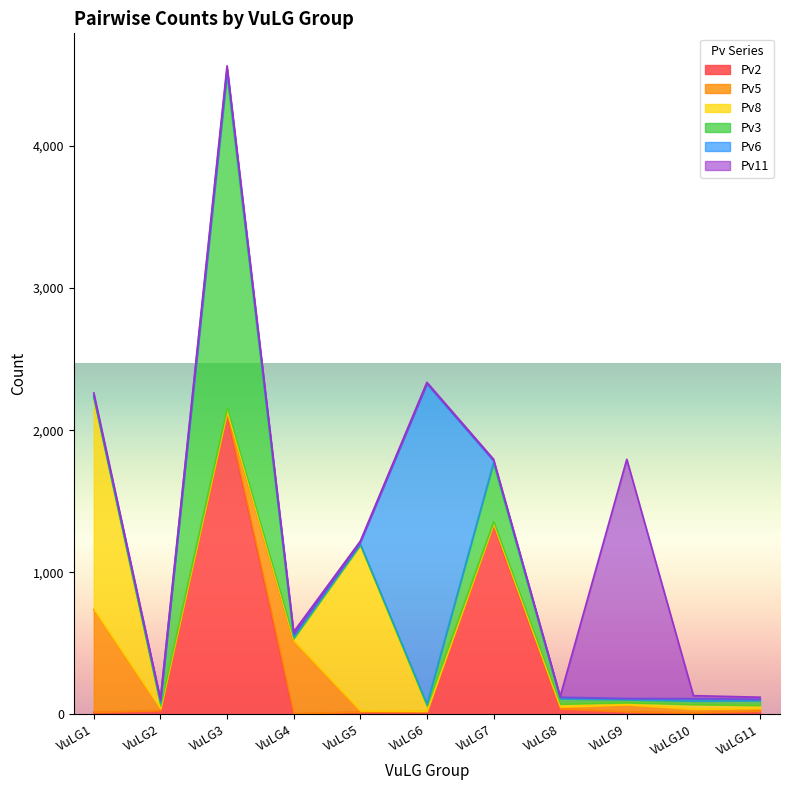

How many lines are shown in the chart?

6